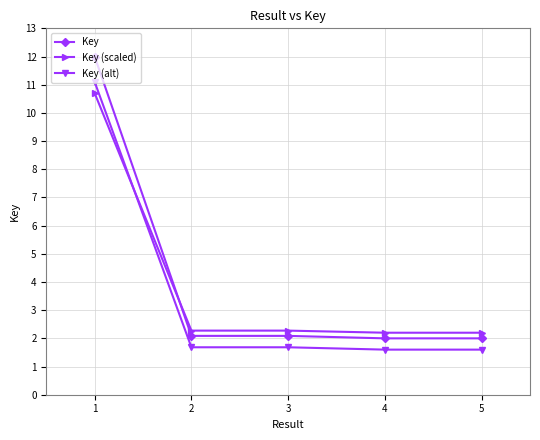

What is the difference between the maximum and minimum values in the Key series?

10.0